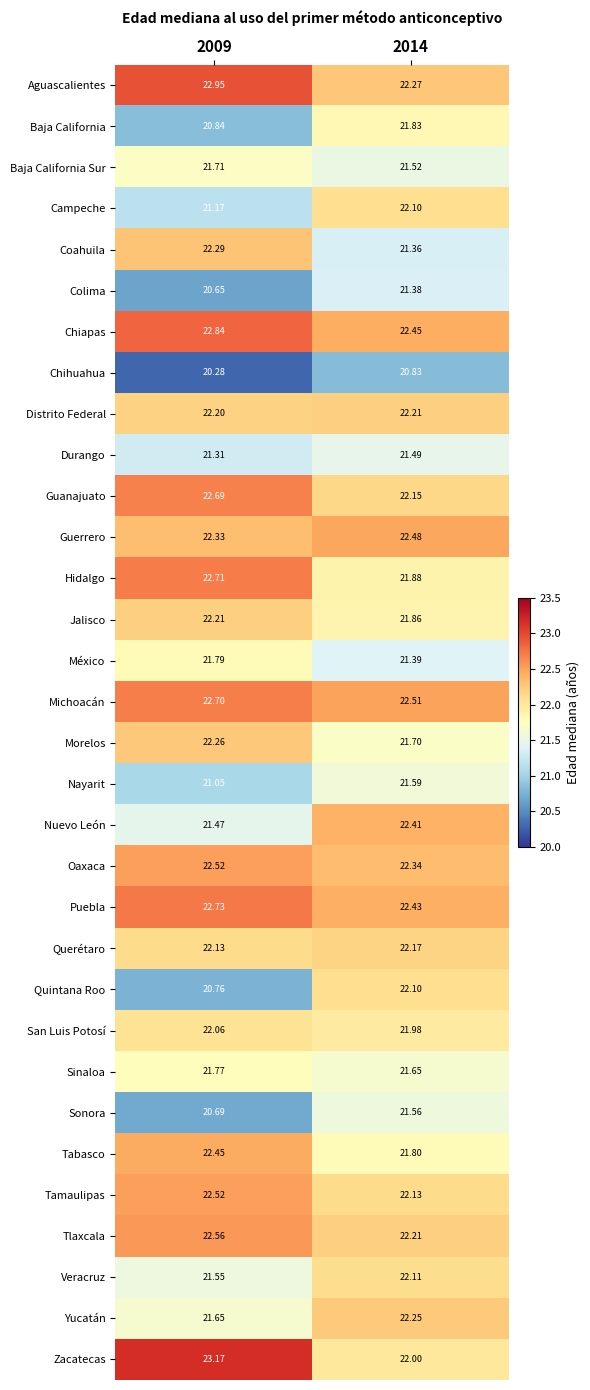

Which series changed the most between 2009 and 2014?

Quintana Roo